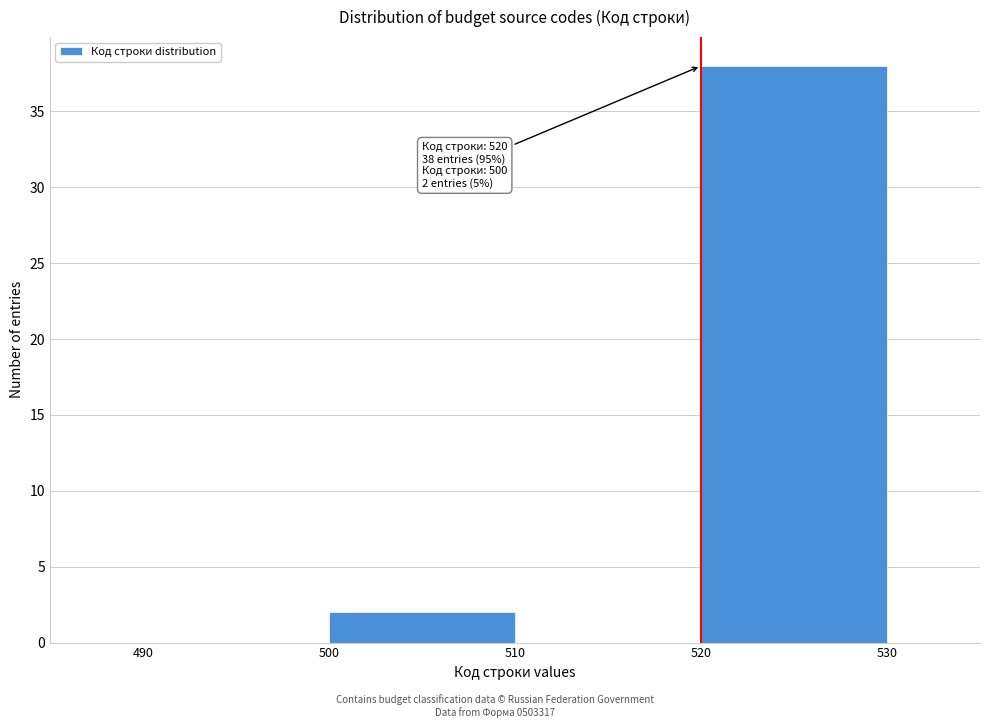

Over which range of the x-axis is the bar tallest?

520 to 530